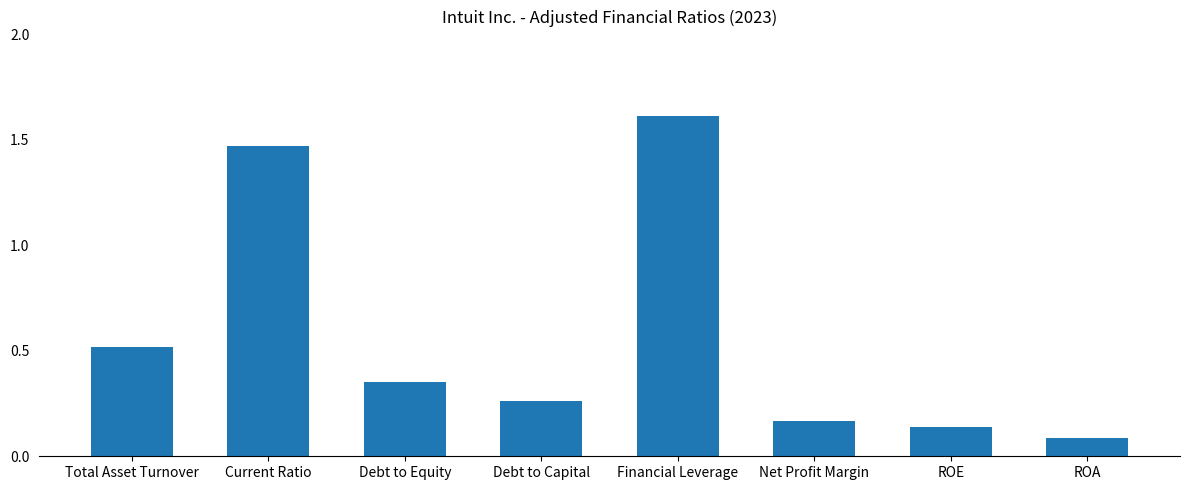

What is the change in value from Debt to Equity to ROA?

-0.3